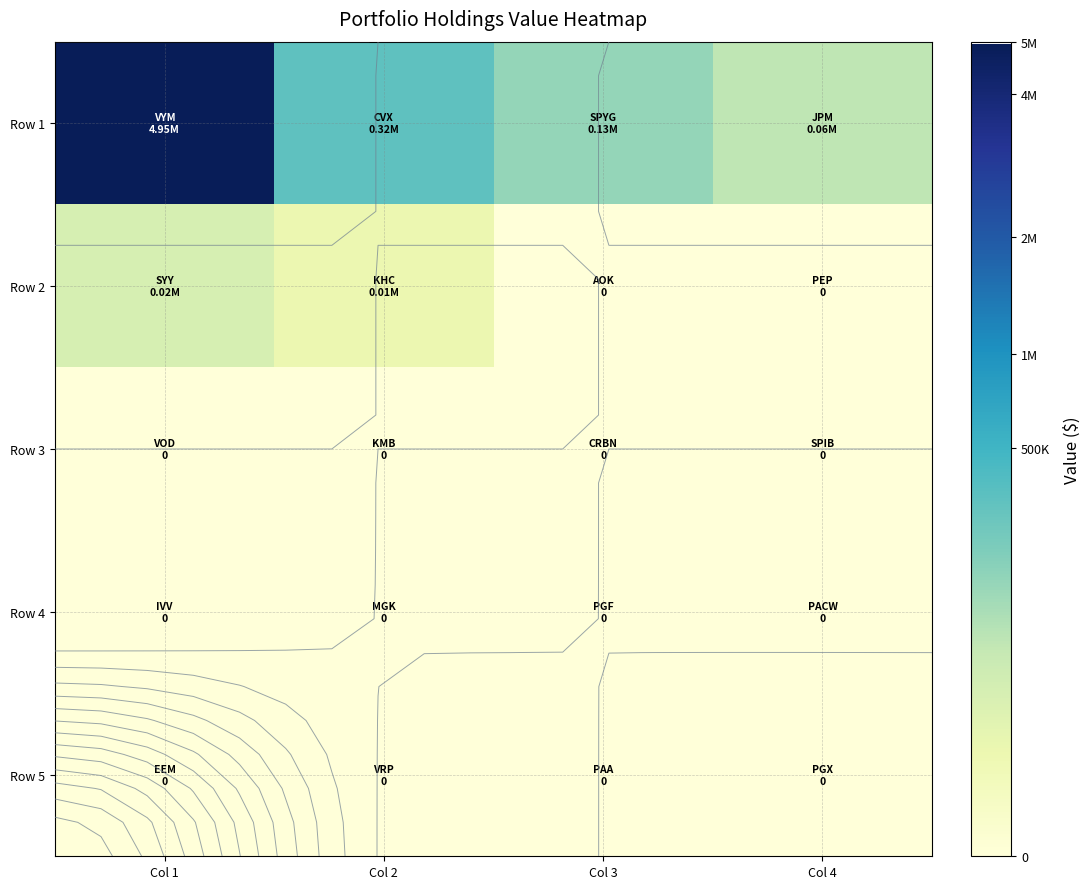

Which has a higher value, Col 4 or Col 1?

Col 1